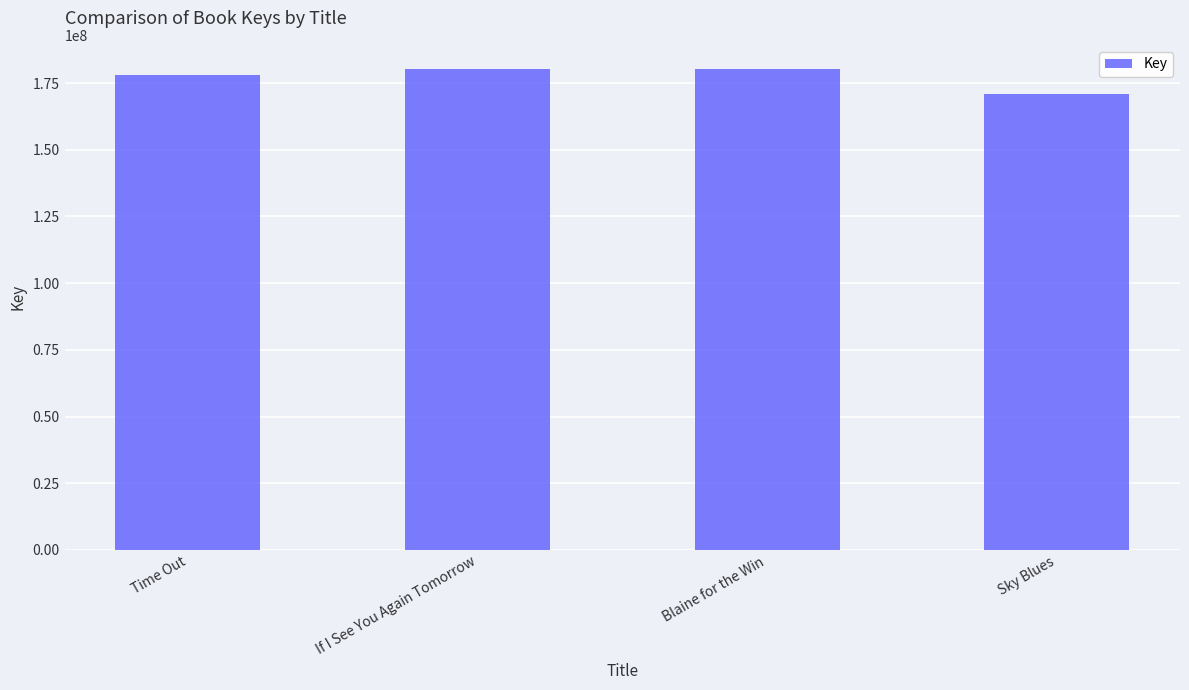

What is the change in value from If I See You Again Tomorrow to Blaine for the Win?

-1087